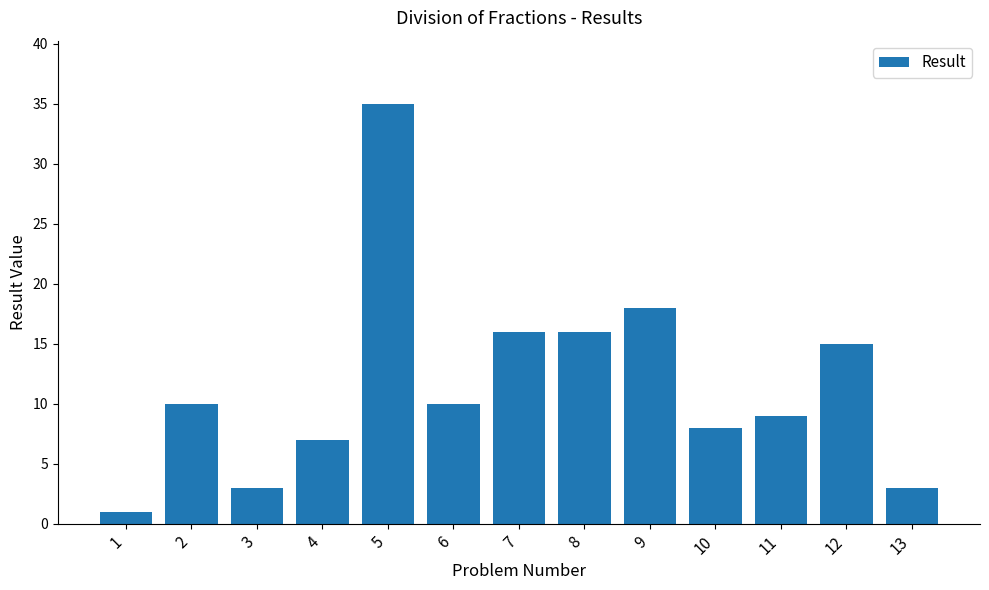

How many distinct data groups are displayed?

1